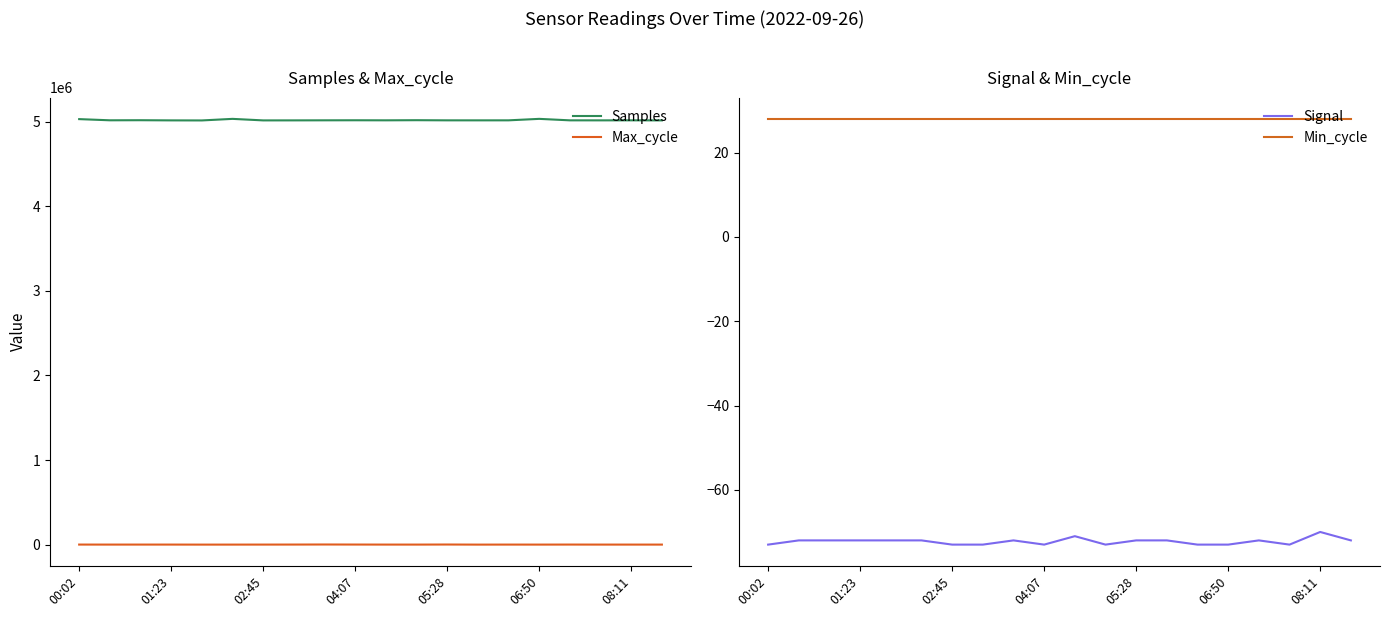

Which series has the largest total across all categories?

Samples